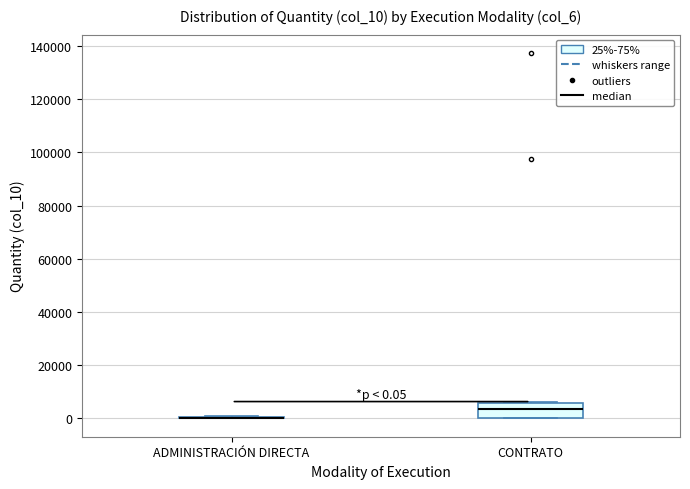

Comparing the boxes themselves (not the whiskers), which one is the tallest?

CONTRATO